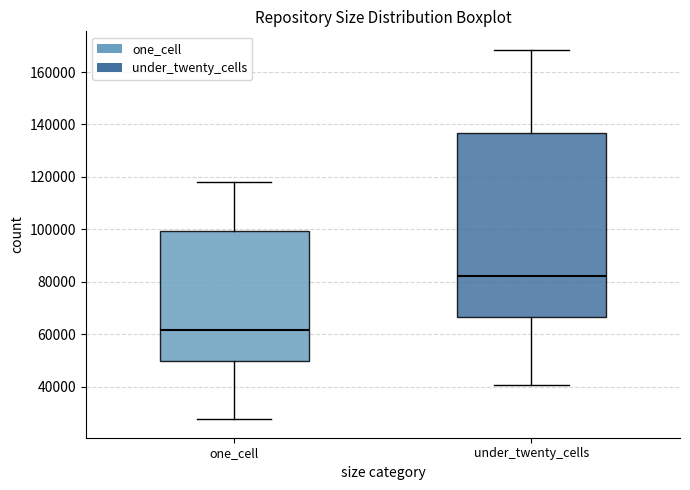

Where does the lower whisker of the box for under_twenty_cells end on the y-axis? The values are not printed on the chart, so give them approximately, as read against the axis.

40000